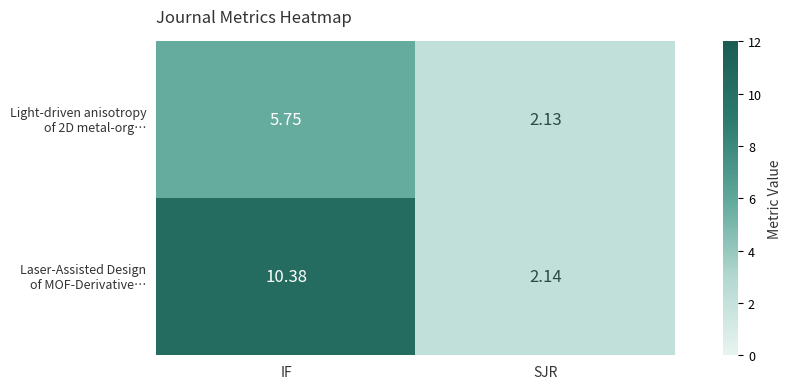

What is the total value across all series at SJR?

4.3